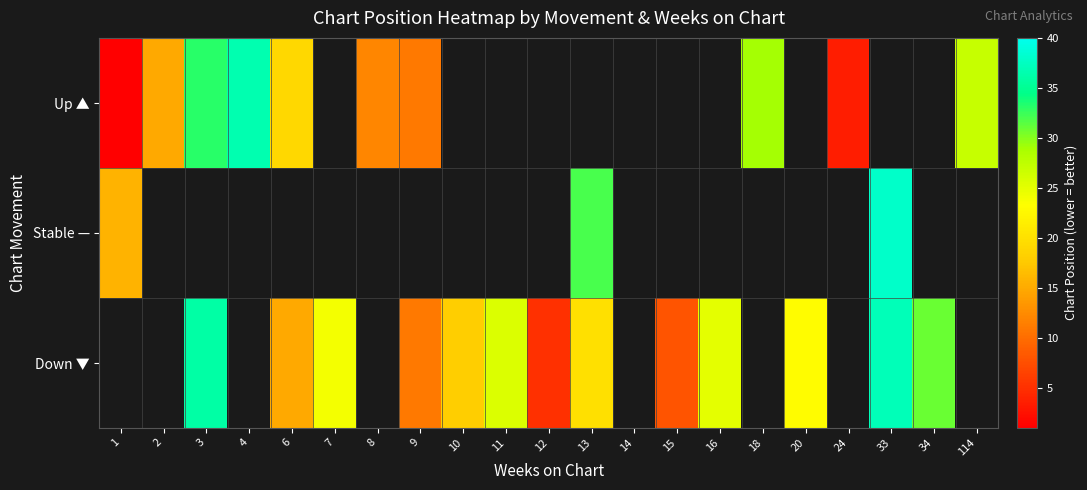

How many distinct data groups are displayed?

3